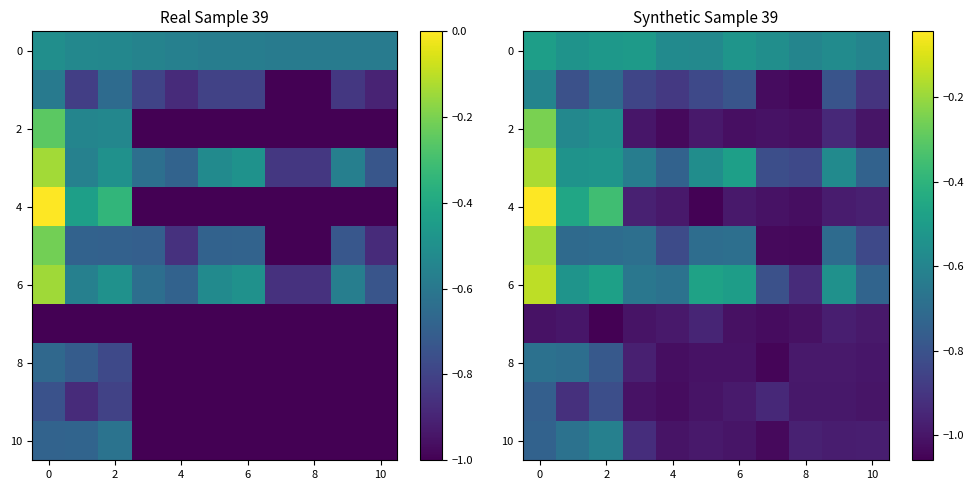

How many distinct data groups are displayed?

11